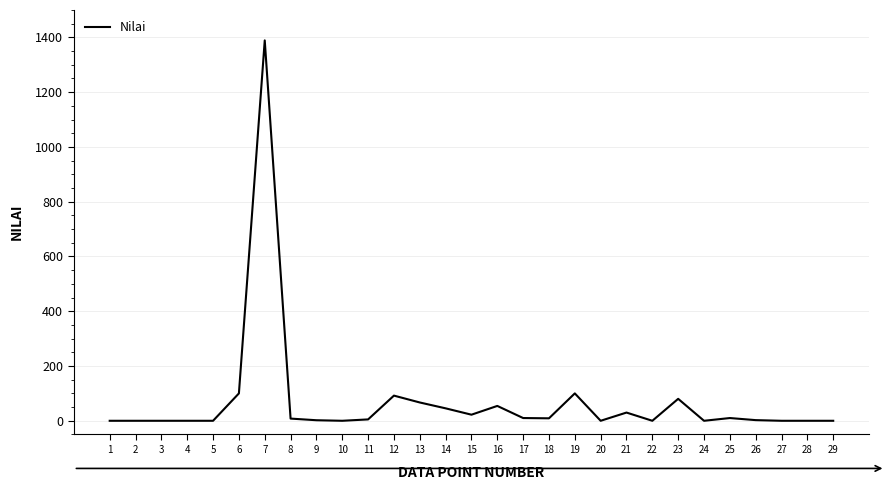

Is it true that the value at 6 is 100.0?

True